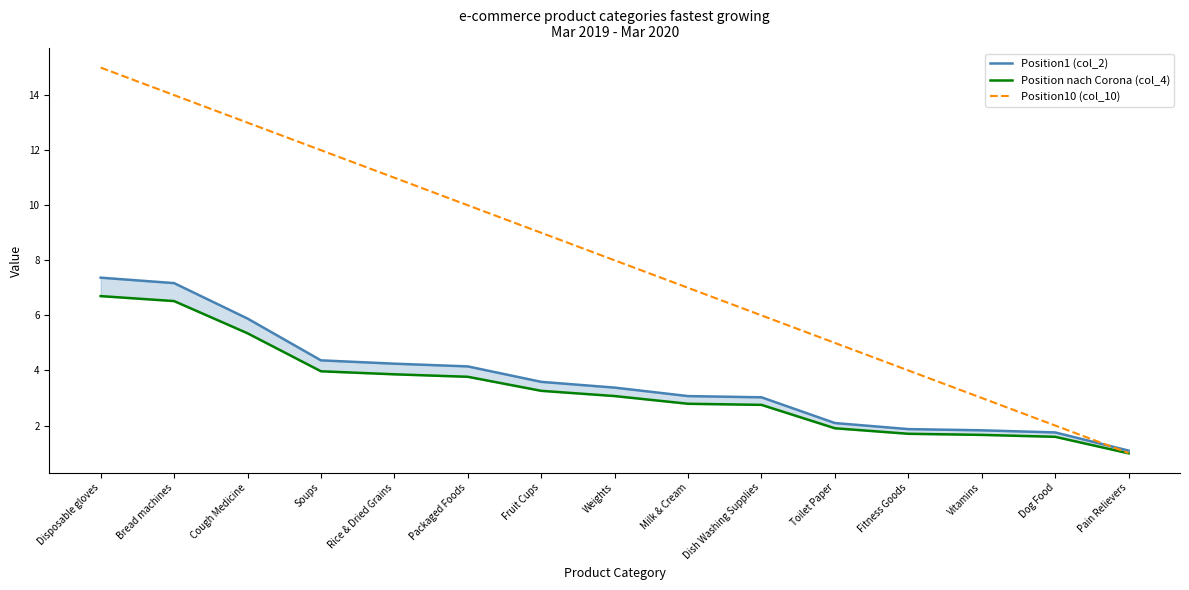

At which category does the chart reach its minimum across all series?

Pain Relievers